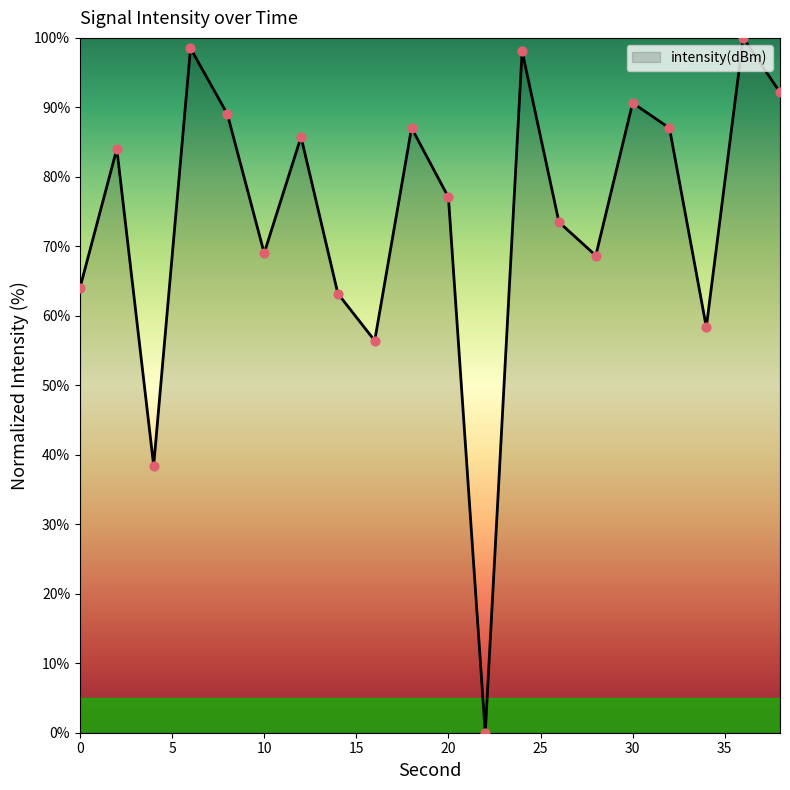

What is the difference between the maximum and minimum values?

100.0